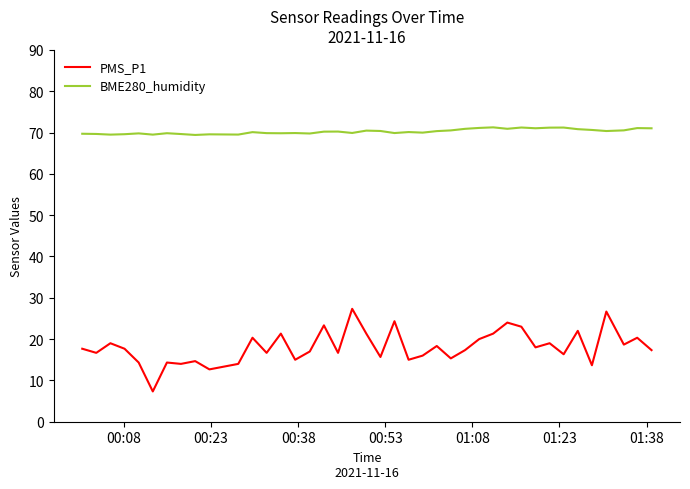

What is the average value of the BME280_humidity series?

70.3